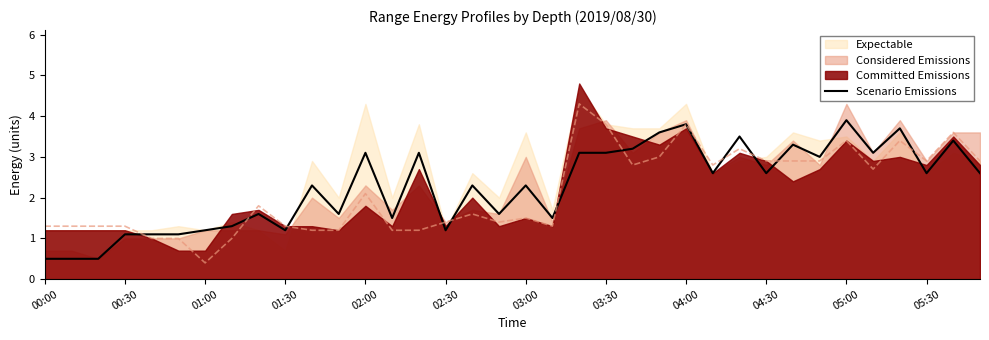

Is it true that Scenario Emissions equals 1.2 at 01:30?

True